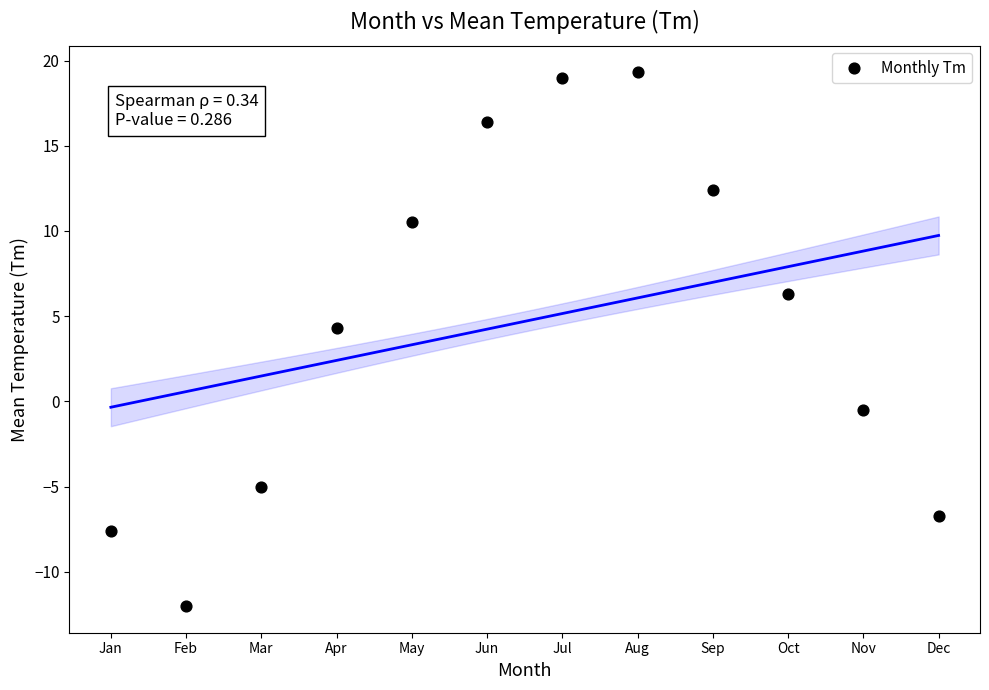

What Y value in the scatter plot is closest to 3?

4.3